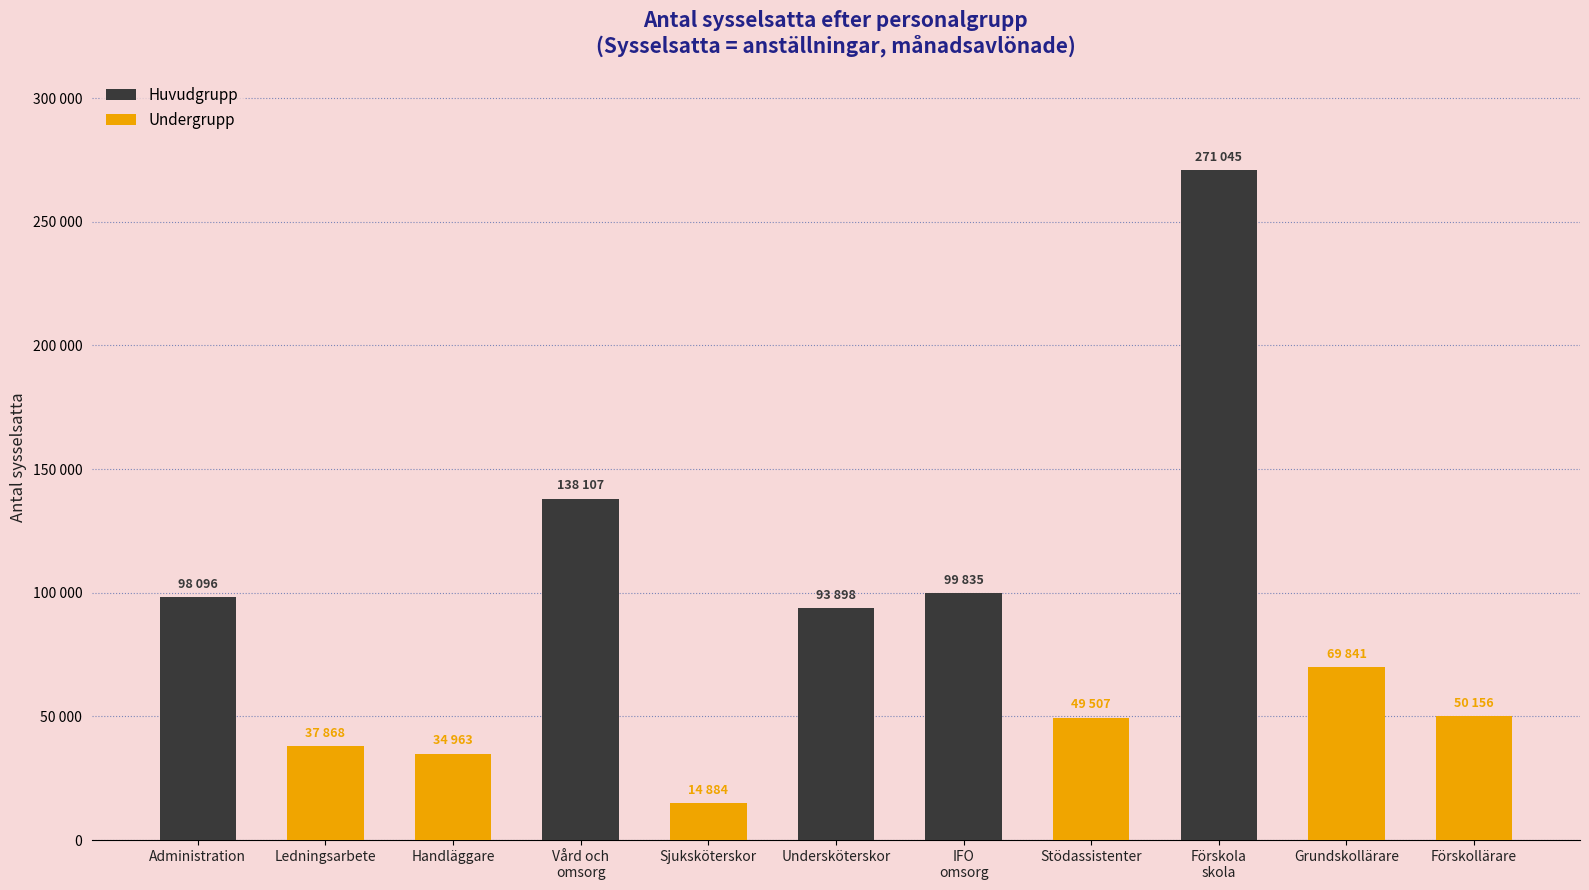

What is the value of the Huvudgrupp bar at the 7th from the left?

99835